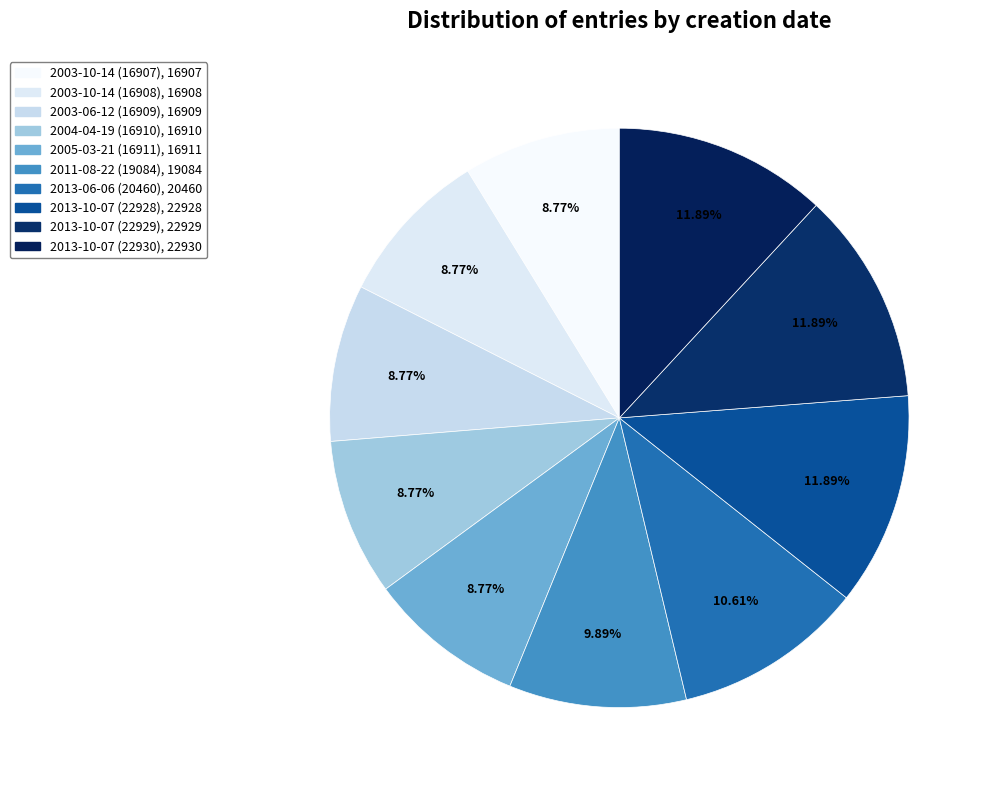

How many segments does this pie chart have?

10